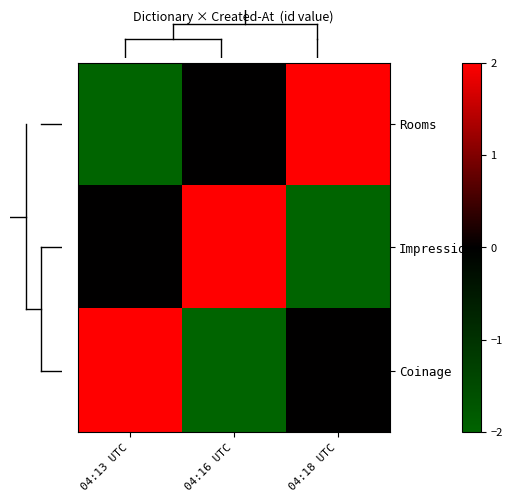

Reading left to right, extract all data points from this chart.

Rooms: 04:13 UTC=-2	04:16 UTC=0	04:18 UTC=2
Impressions: 04:13 UTC=0	04:16 UTC=2	04:18 UTC=-2
Coinage: 04:13 UTC=2	04:16 UTC=-2	04:18 UTC=0